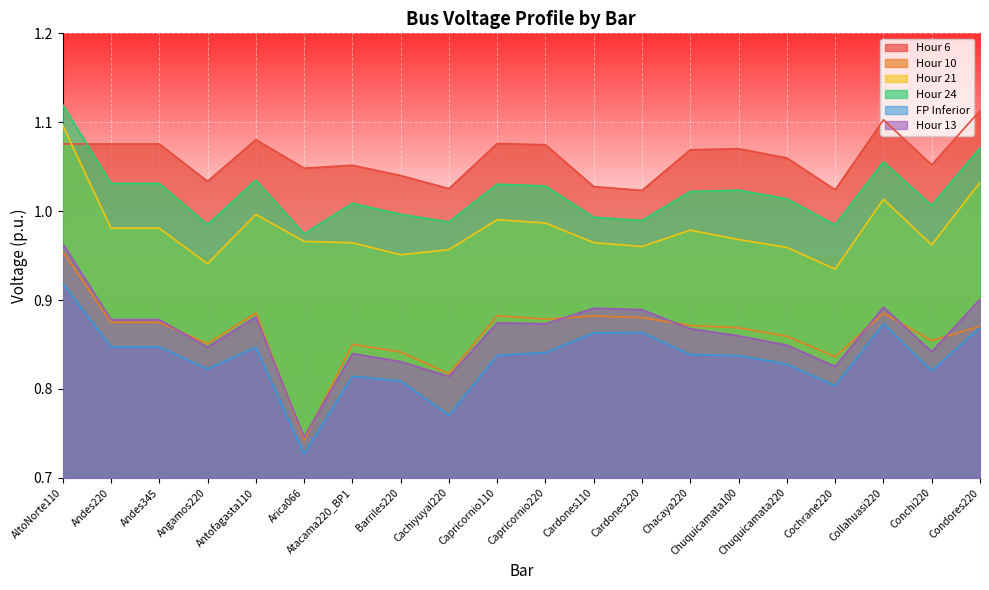

How many lines are shown in the chart?

6